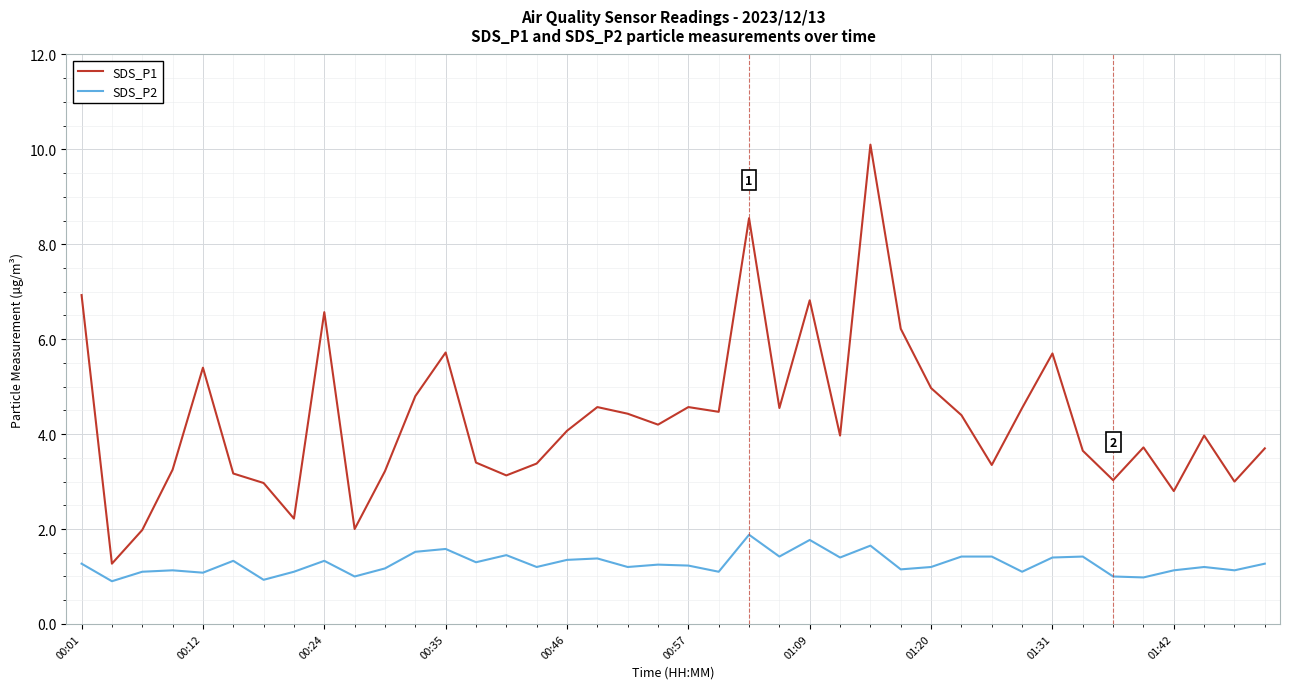

Rank the series by their average value, from lowest to highest.

SDS_P2, SDS_P1